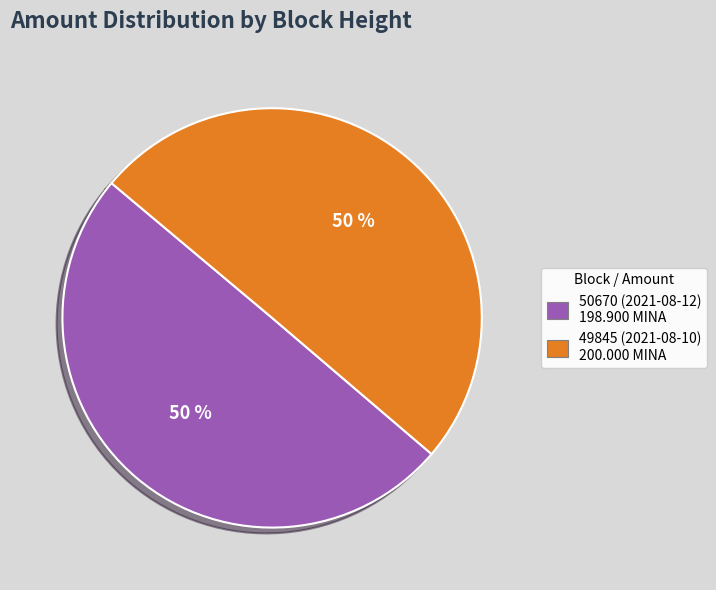

To the nearest percent, what is the difference between the largest and smallest slice percentages?

0%